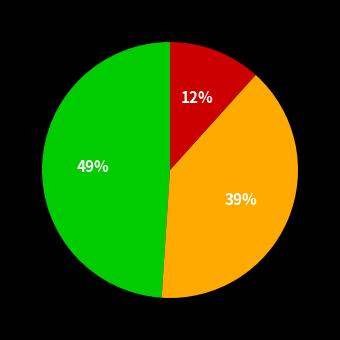

Does any single category account for the majority?

No